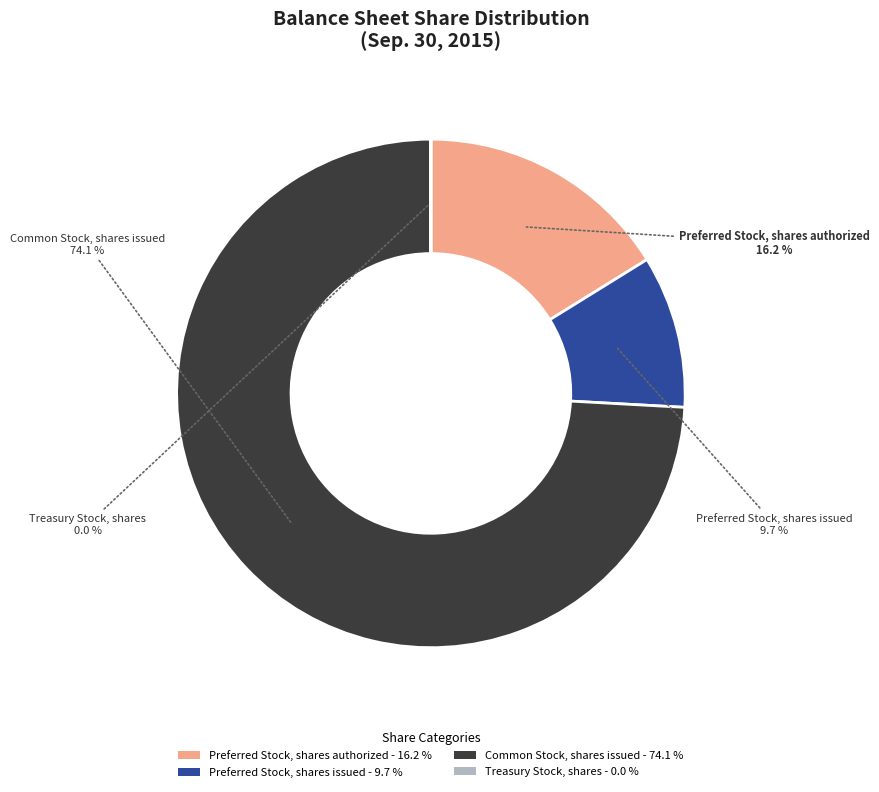

To the nearest percent, what percentage of the pie is Preferred Stock, shares issued?

10%